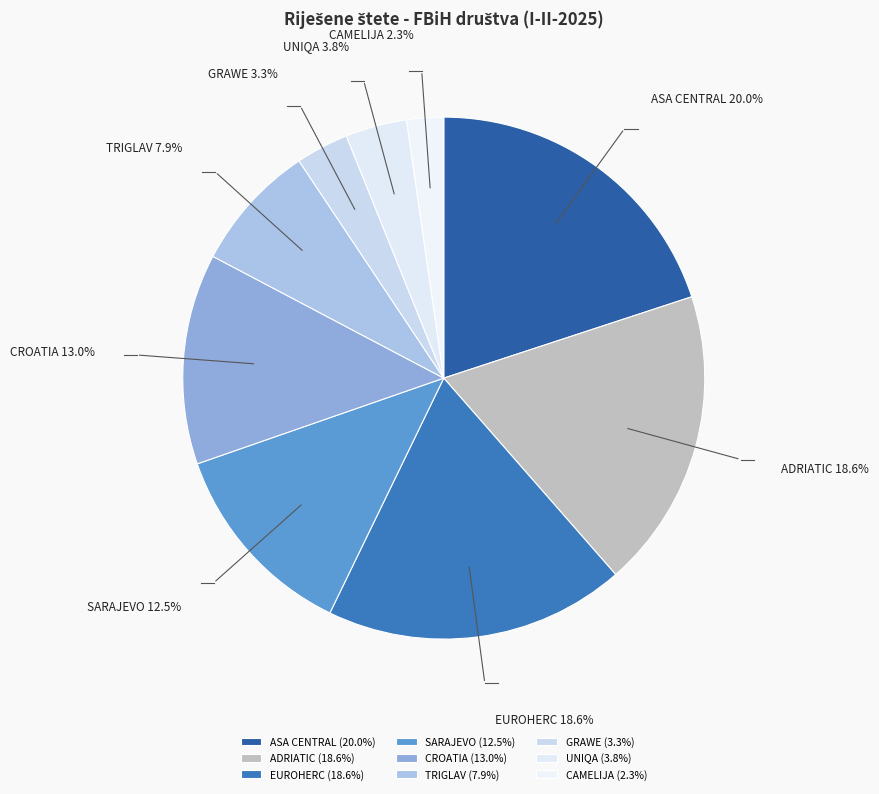

To the nearest percent, what is the combined percentage of ADRIATIC and CROATIA?

32%